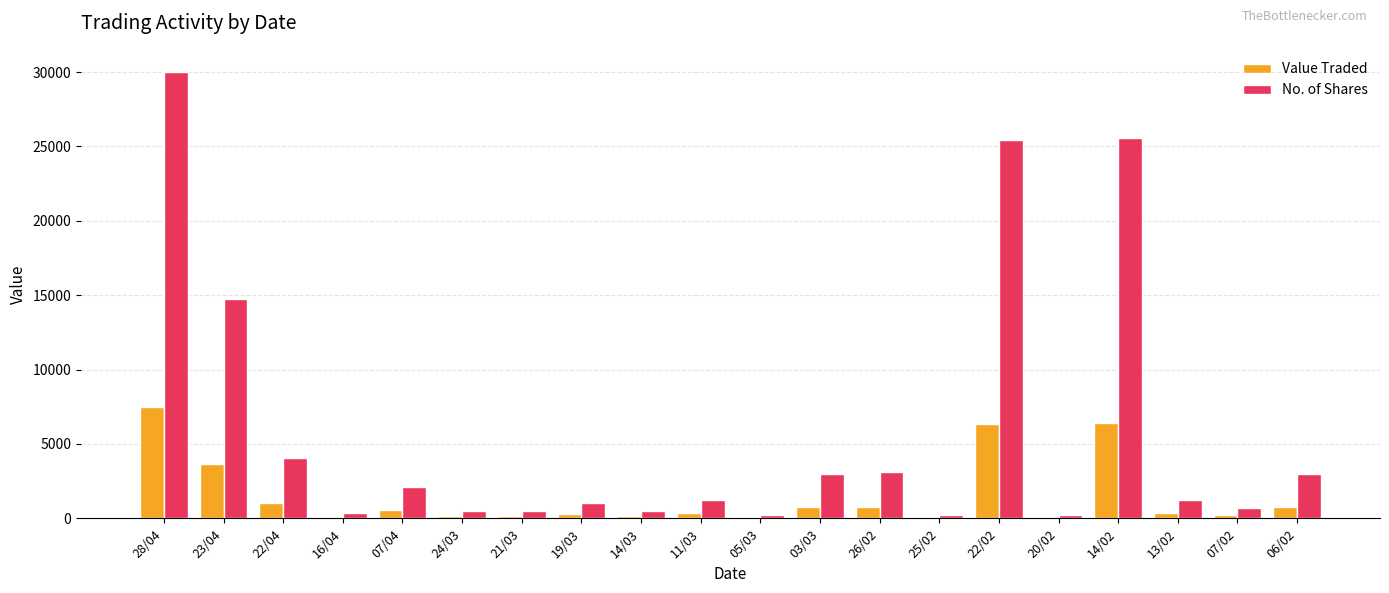

What is the sum of the Value Traded values at 05/03 and 24/03?

195